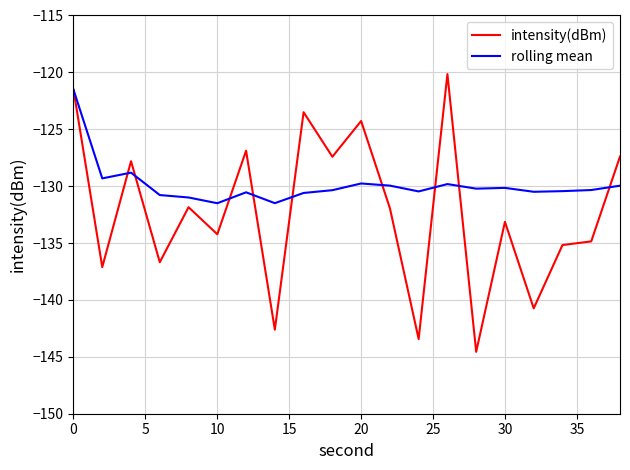

Which series has the widest spread of values?

intensity(dBm)